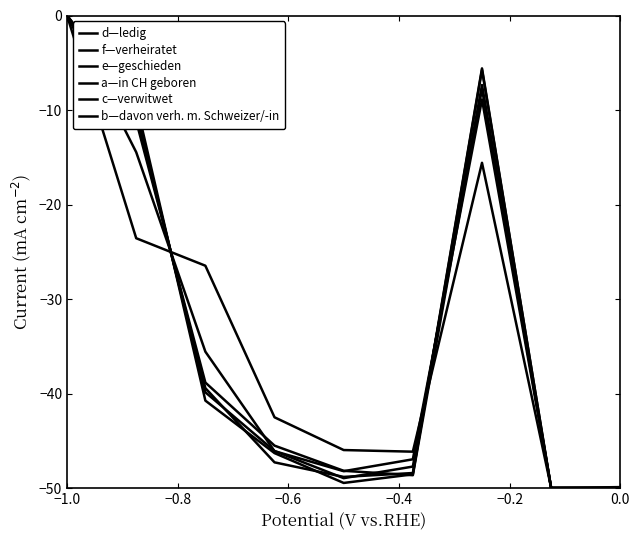

Does the chart display data point markers on the line(s)?

No